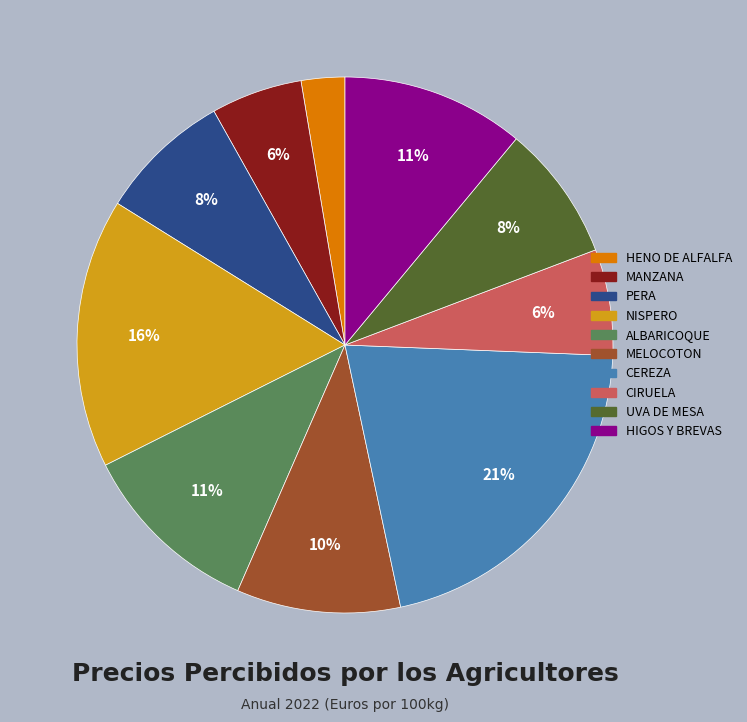

What is the ratio of the value at CEREZA to the value at NISPERO?

1.3